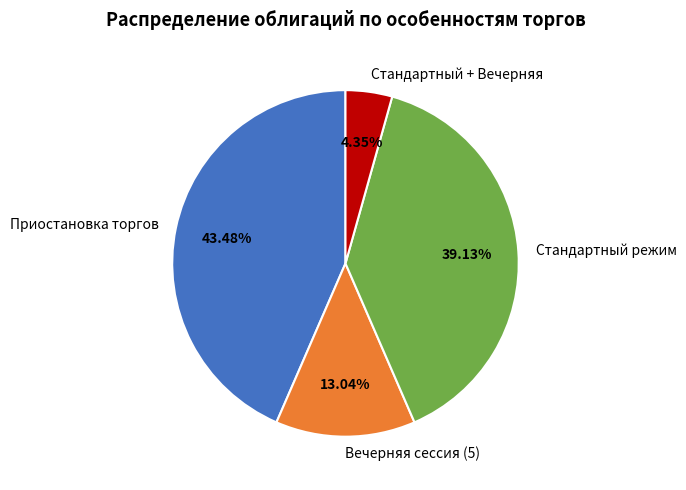

Which slice is the smallest?

Стандартный + Вечерняя